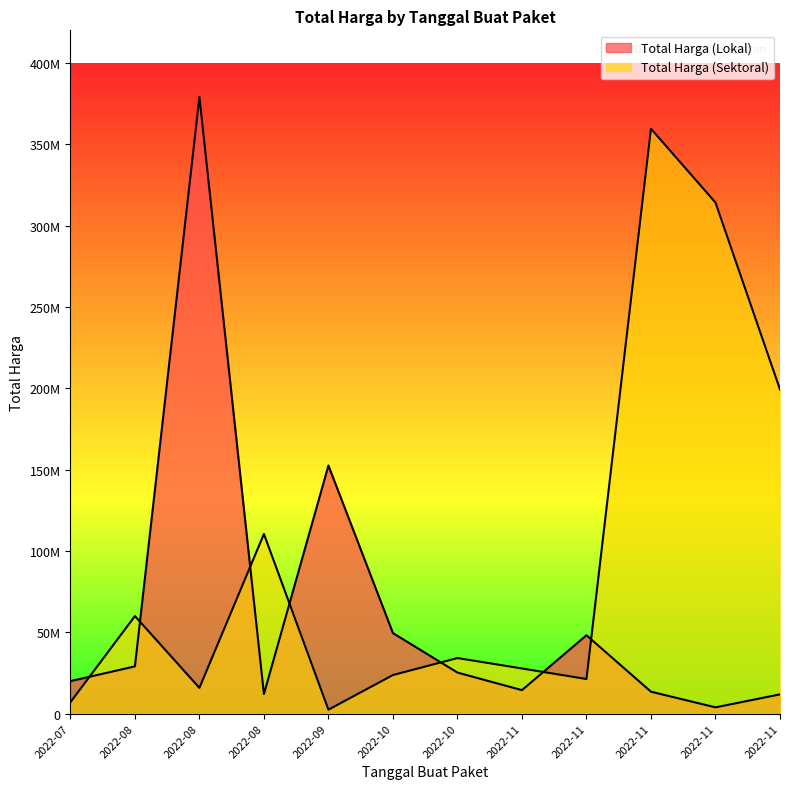

True or false: Total Harga (Sektoral) has a value of 282107152 at 2022-11.

False